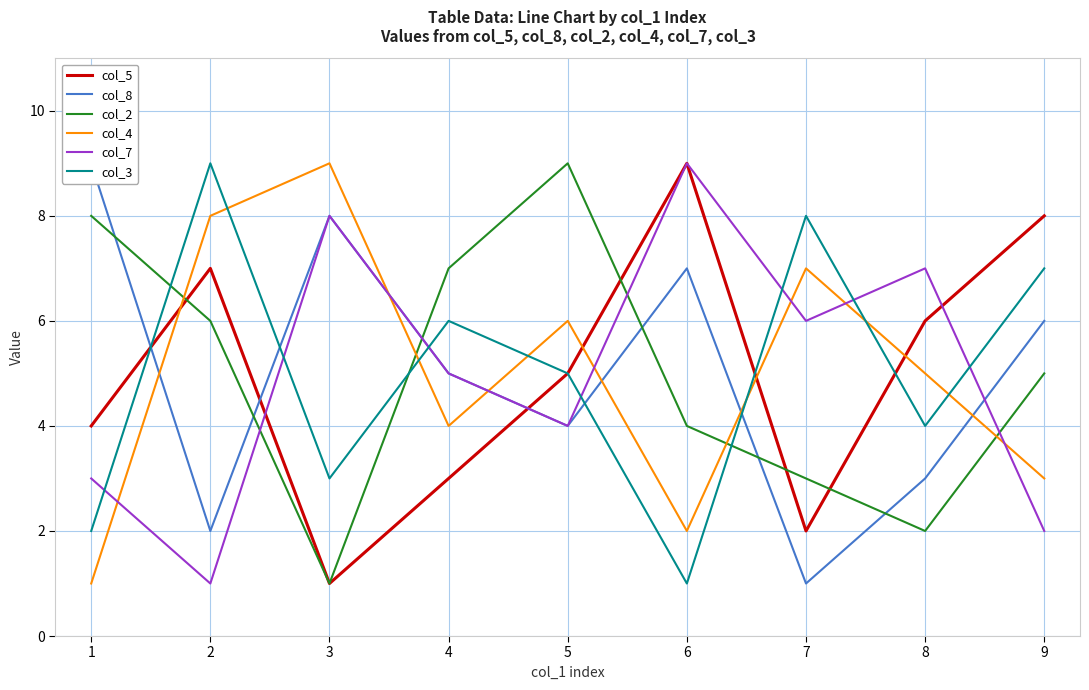

Rank the categories by col_4 value from highest to lowest.

3, 2, 7, 5, 8, 4, 9, 6, 1